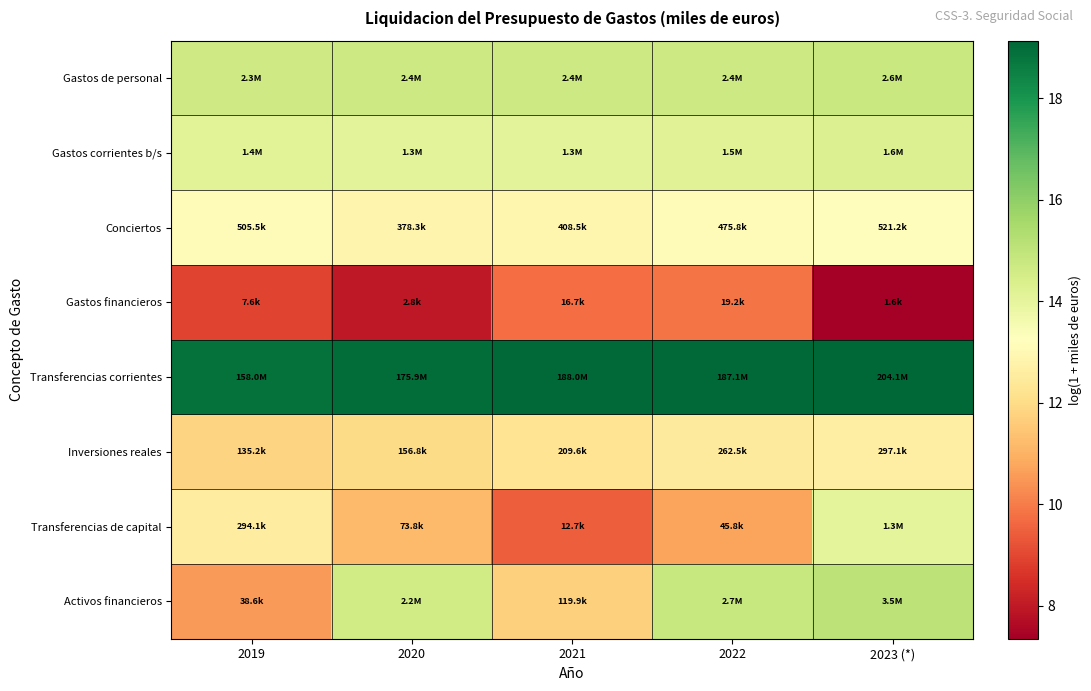

What is the difference between the highest and lowest values at 2023 (*)?

11.8